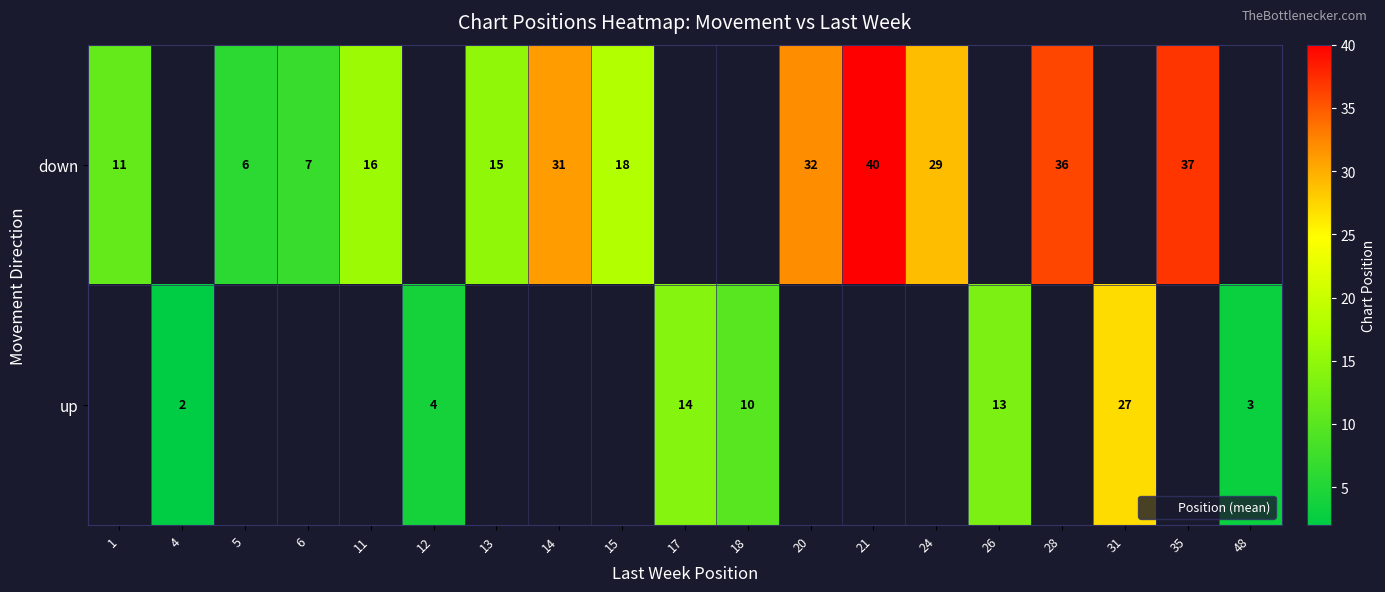

Rank the series at 13 from lowest to highest value.

down, up